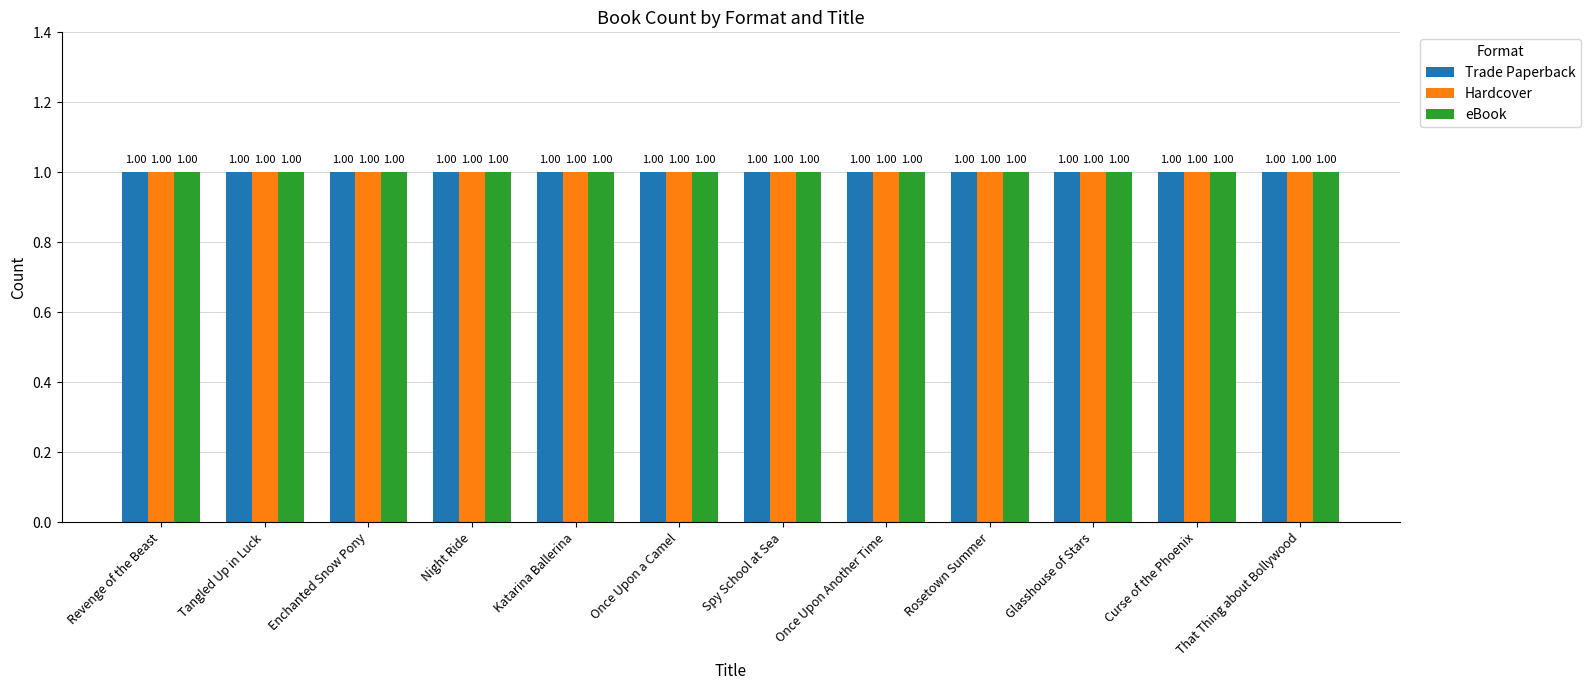

What is the label of the 3rd bar from the right?

Glasshouse of Stars